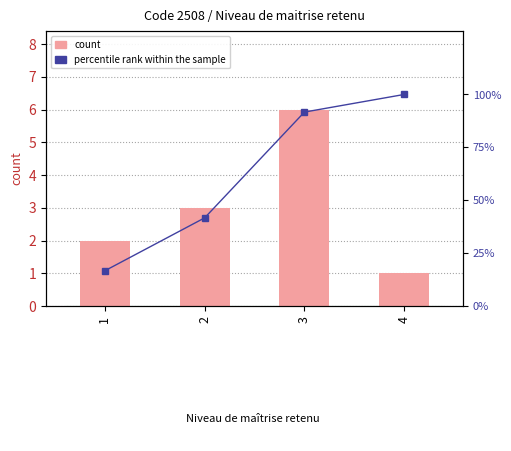

The count series shows 3.2 at 1. True or false?

False